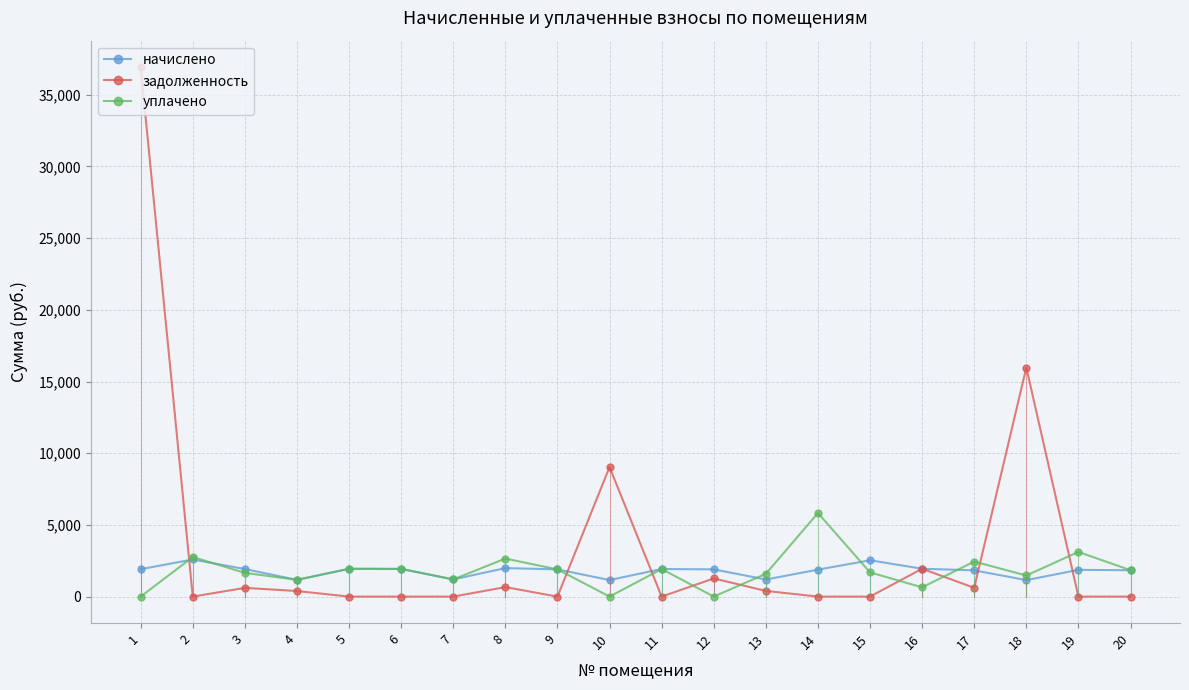

True or false: уплачено has more than 2 interior local peaks.

True